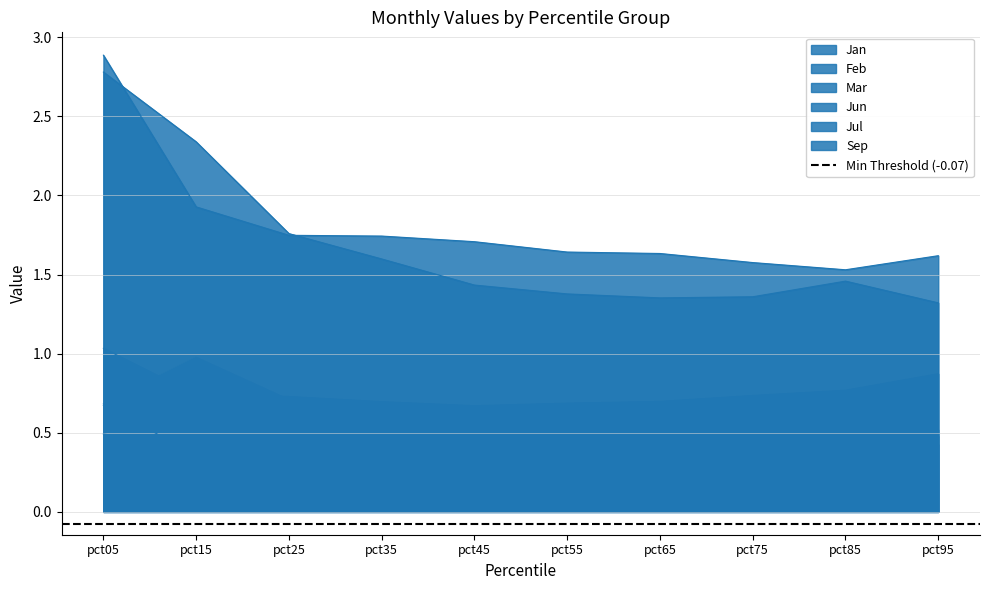

Between pct65 and pct45, which is larger?

pct45